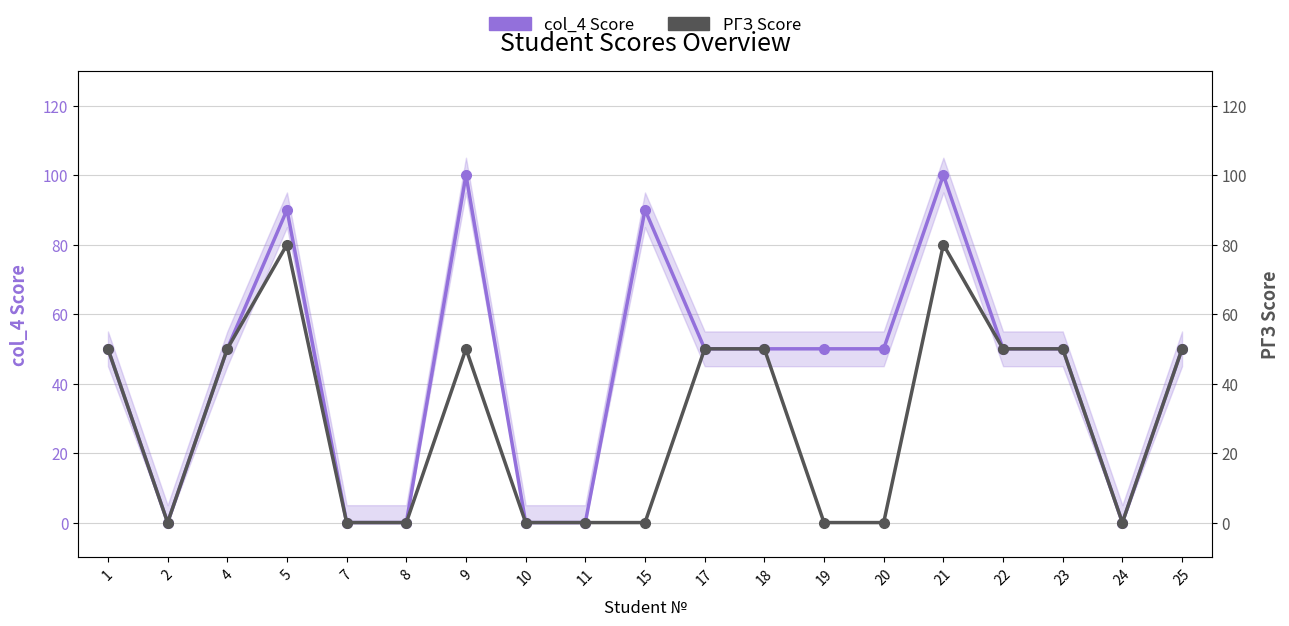

The value of col_4 Score at 21 is 100. True or false?

True